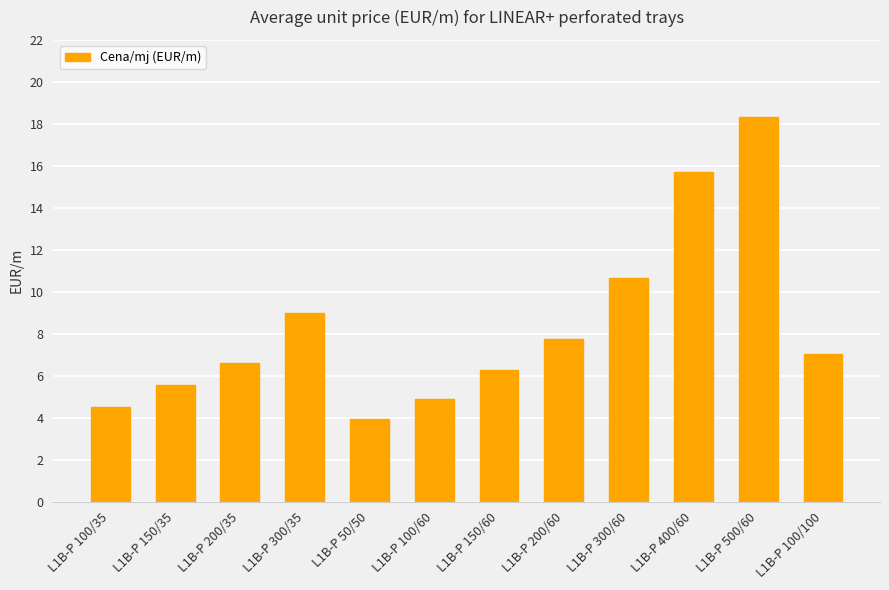

Which has a higher value, L1B-P 200/35 or L1B-P 500/60?

L1B-P 500/60